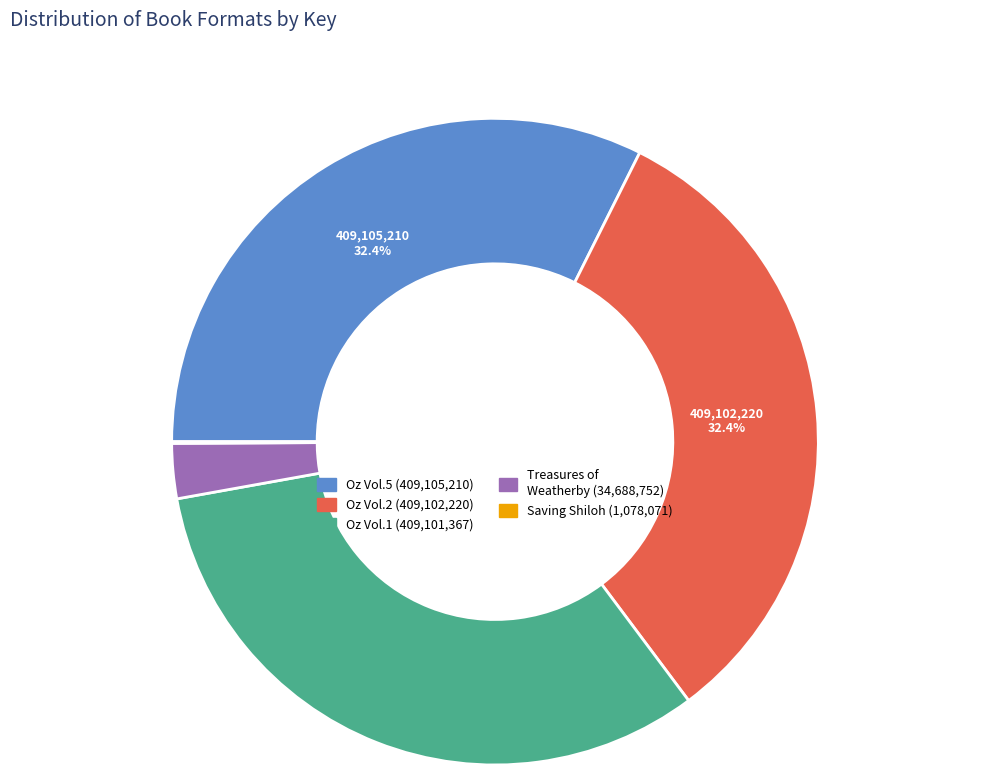

Is there any slice that represents more than half of the pie?

No